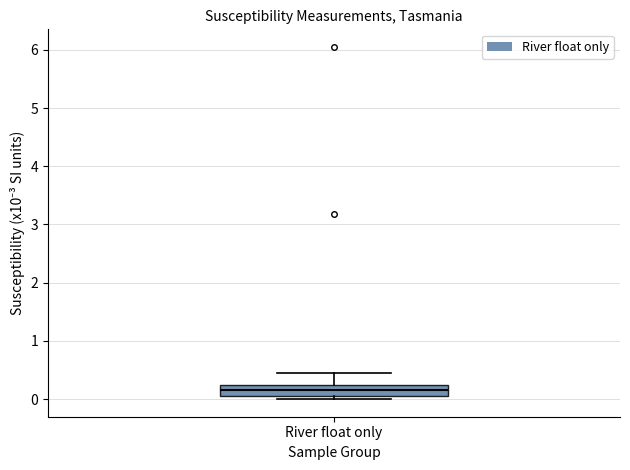

Where is the lower edge of the box for River float only on the y-axis? The values are not printed on the chart, so give them approximately, as read against the axis.

0.1